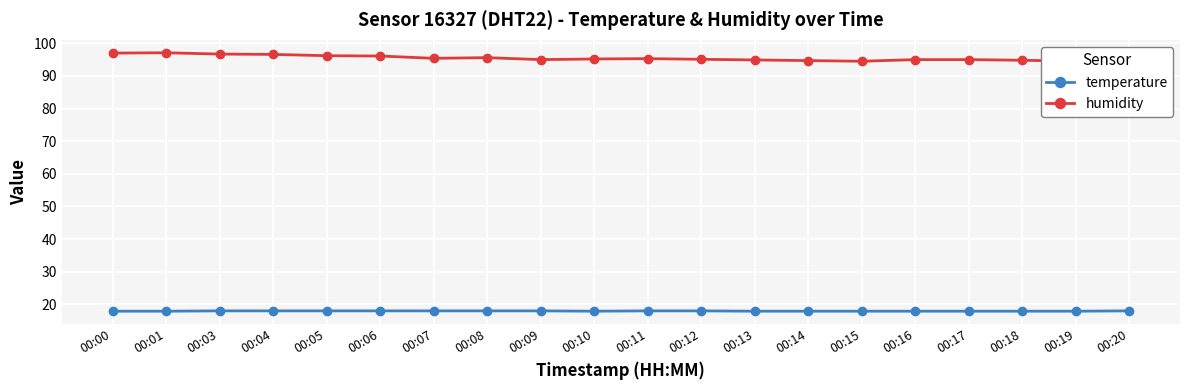

How many lines are shown in the chart?

2